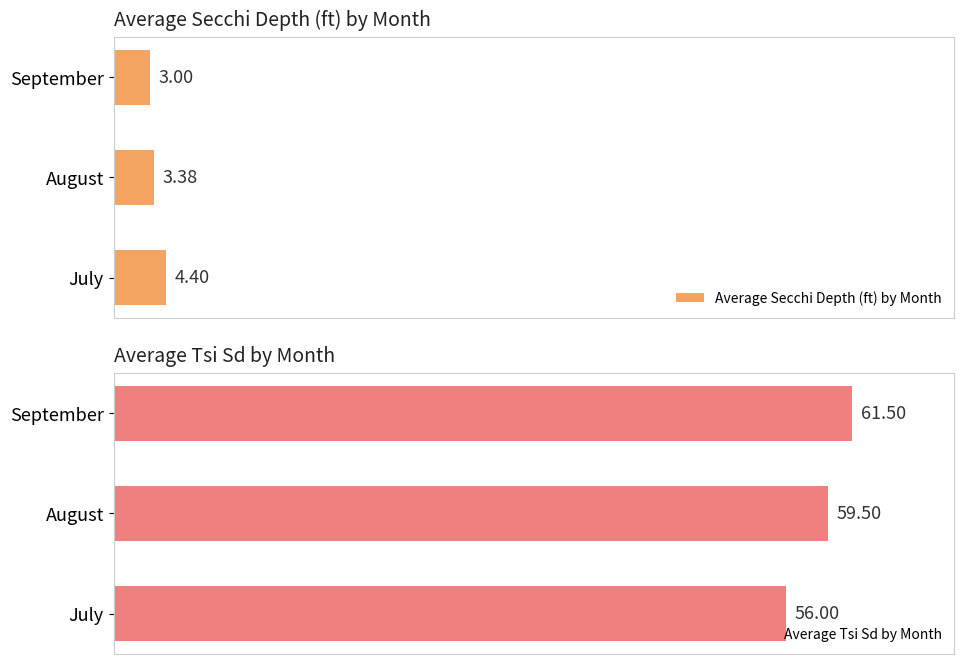

List the labels in order of Average Secchi Depth (ft) by Month value, largest first.

July, August, September